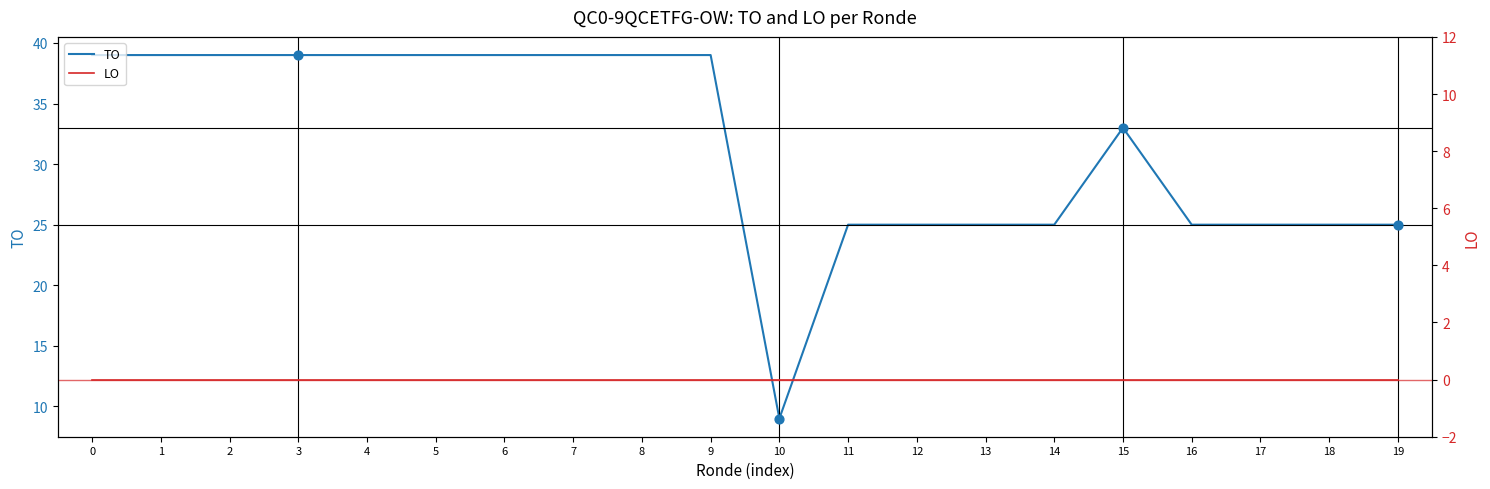

Which series has the largest total across all categories?

TO